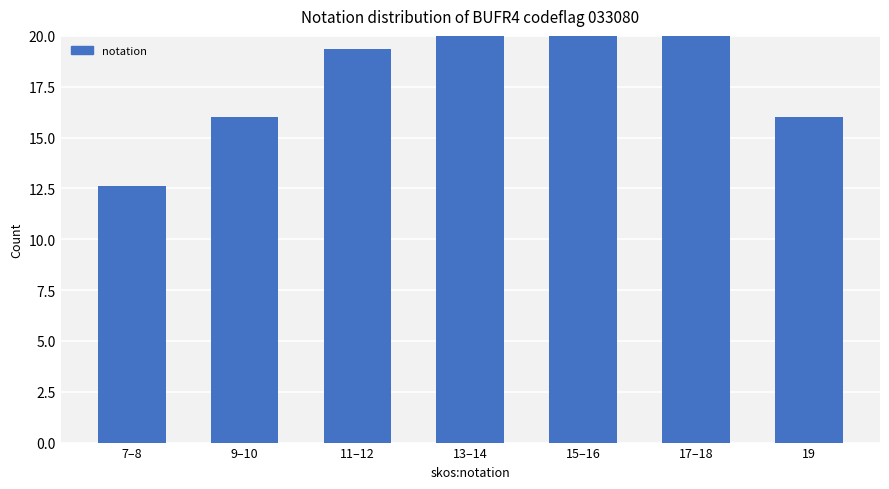

What is the difference between the maximum and second lowest values?

13.5